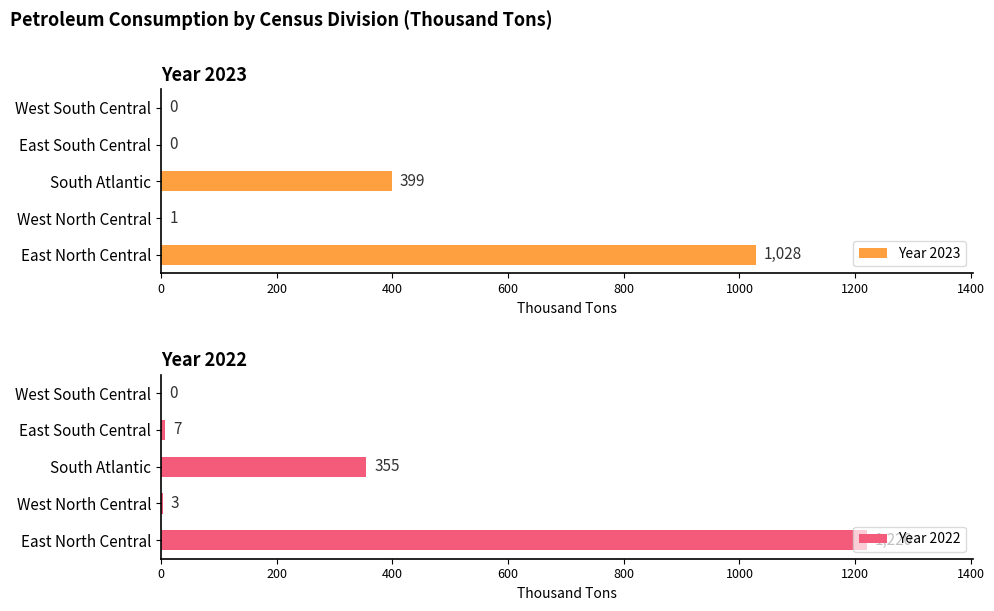

At how many categories does at least one series exceed 1072?

1